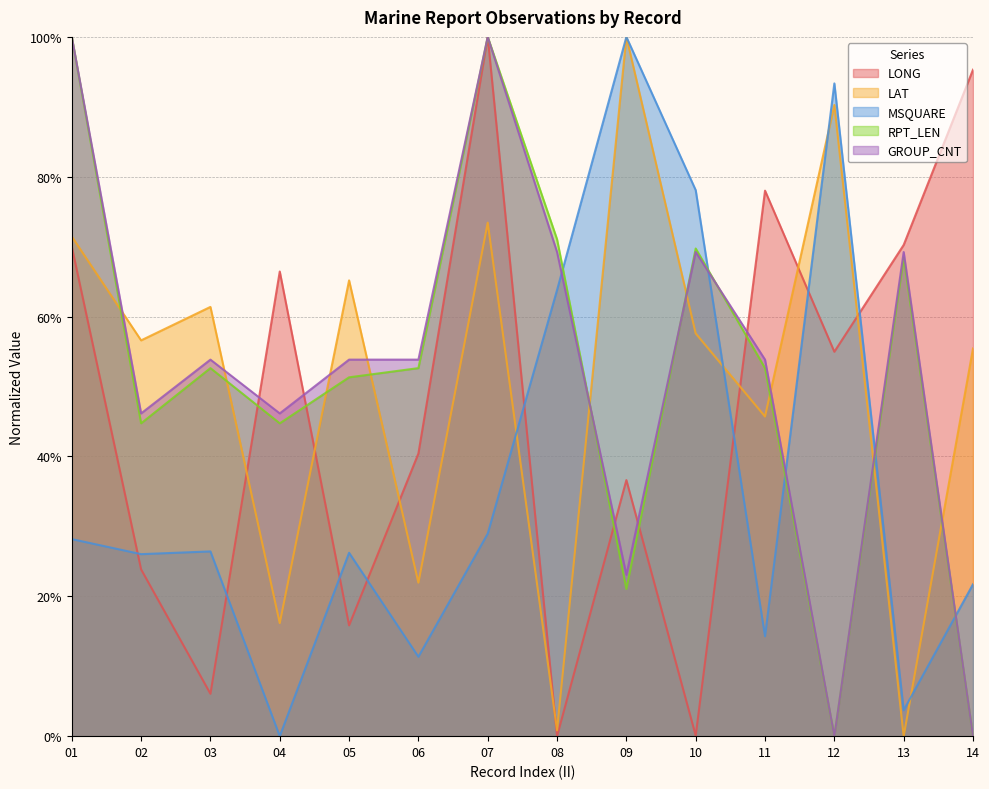

After their last crossing, which series has the higher values: LAT or RPT_LEN?

LAT